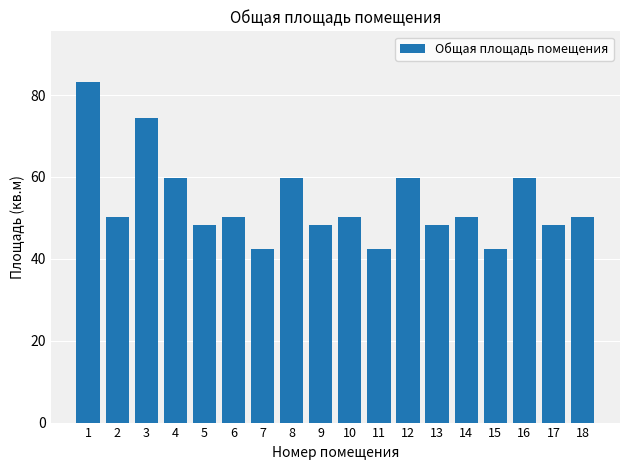

What is the value of the 17th bar from the left?

48.2